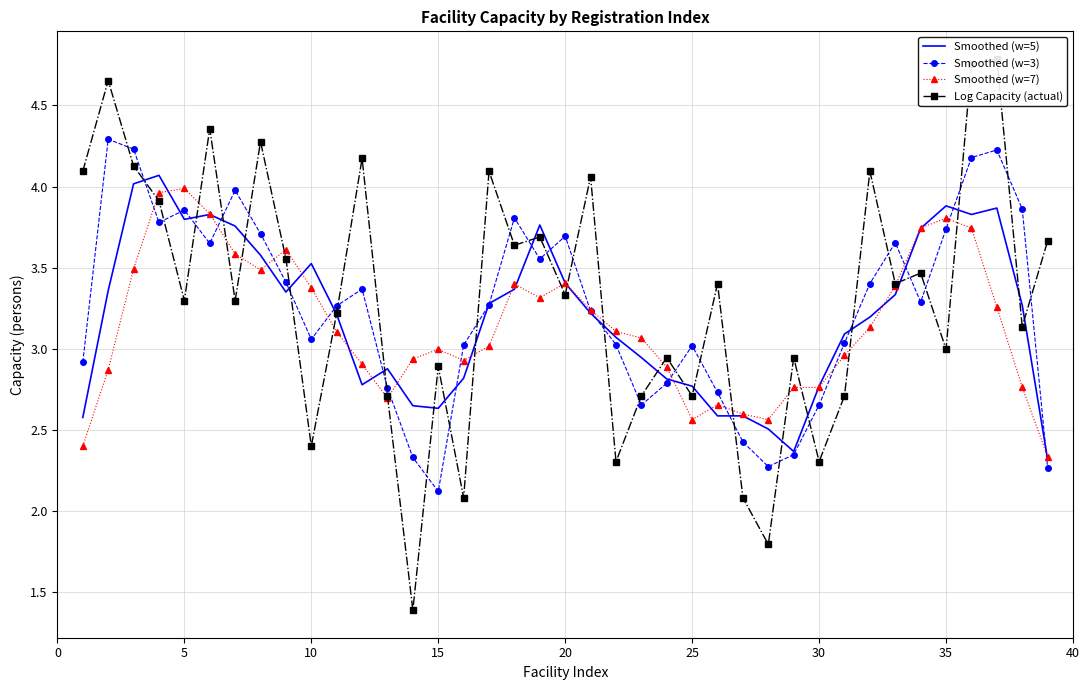

What are all the series names shown in the legend?

Smoothed (w=5), Smoothed (w=3), Smoothed (w=7), Log Capacity (actual)